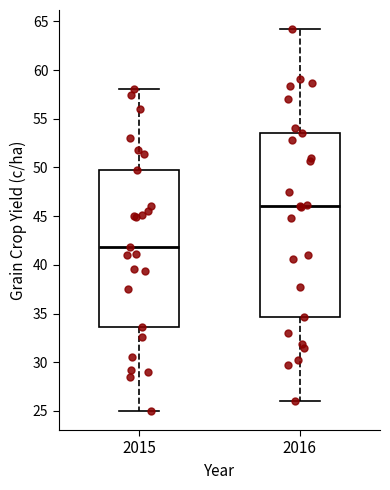

Comparing the boxes themselves (not the whiskers), which one is the tallest?

2016